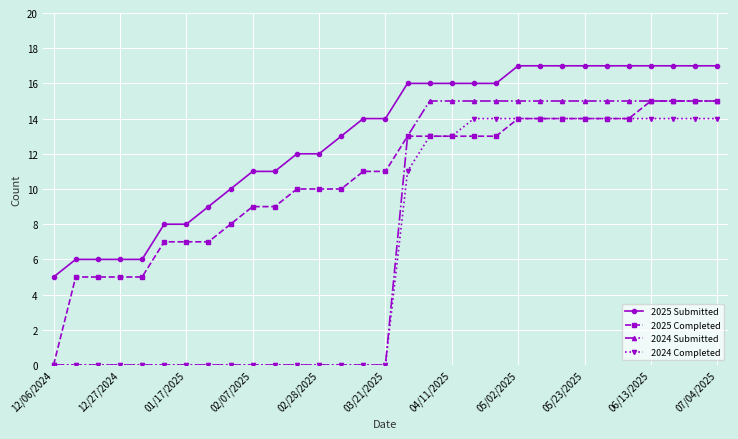

True or false: 2025 Submitted and 2024 Submitted intersect in this chart.

False